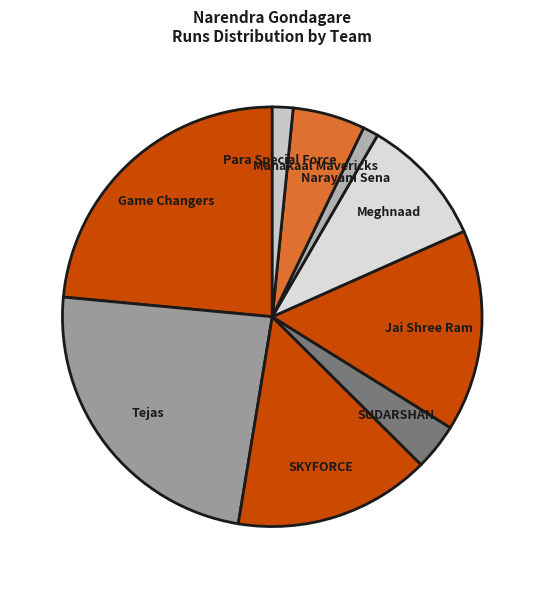

How many slices are in this pie chart?

9